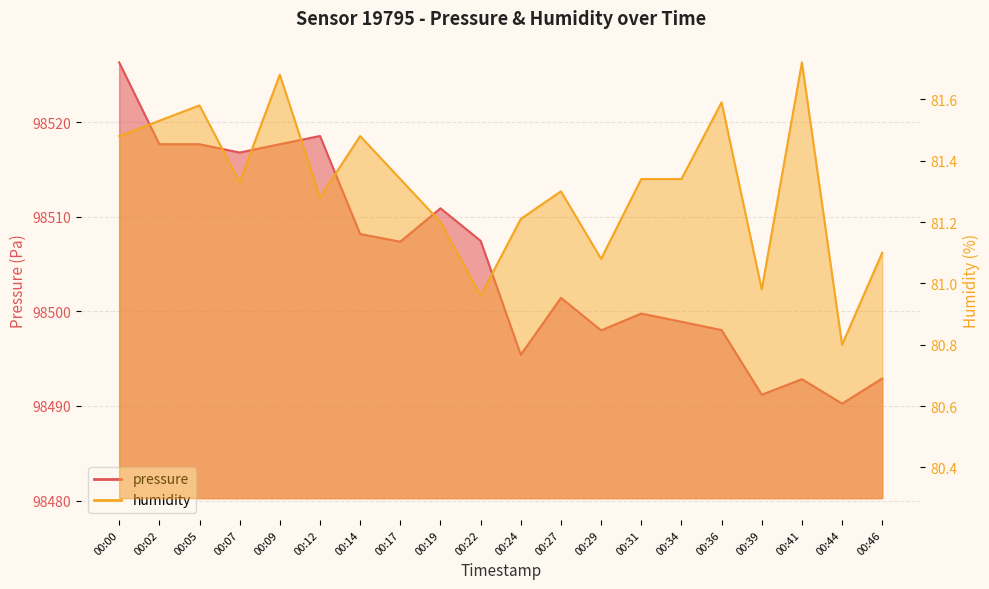

At which category does humidity reach its first local valley?

00:07